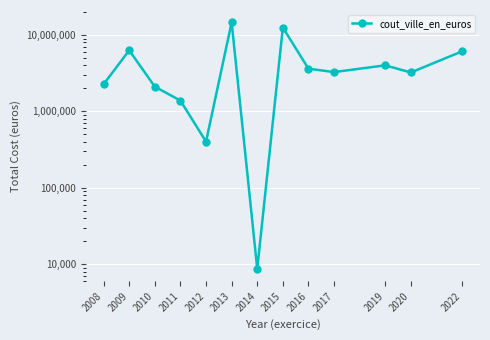

Rank the categories by value from highest to lowest.

2013, 2015, 2009, 2022, 2019, 2016, 2017, 2020, 2008, 2010, 2011, 2012, 2014